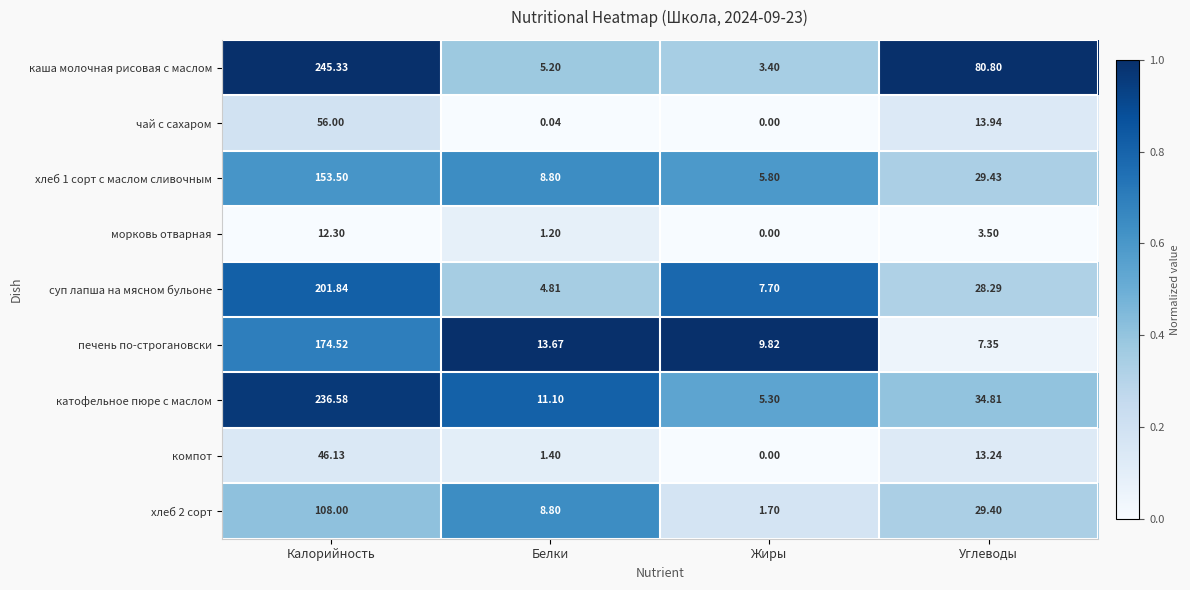

At how many categories does at least one series exceed 0?

4